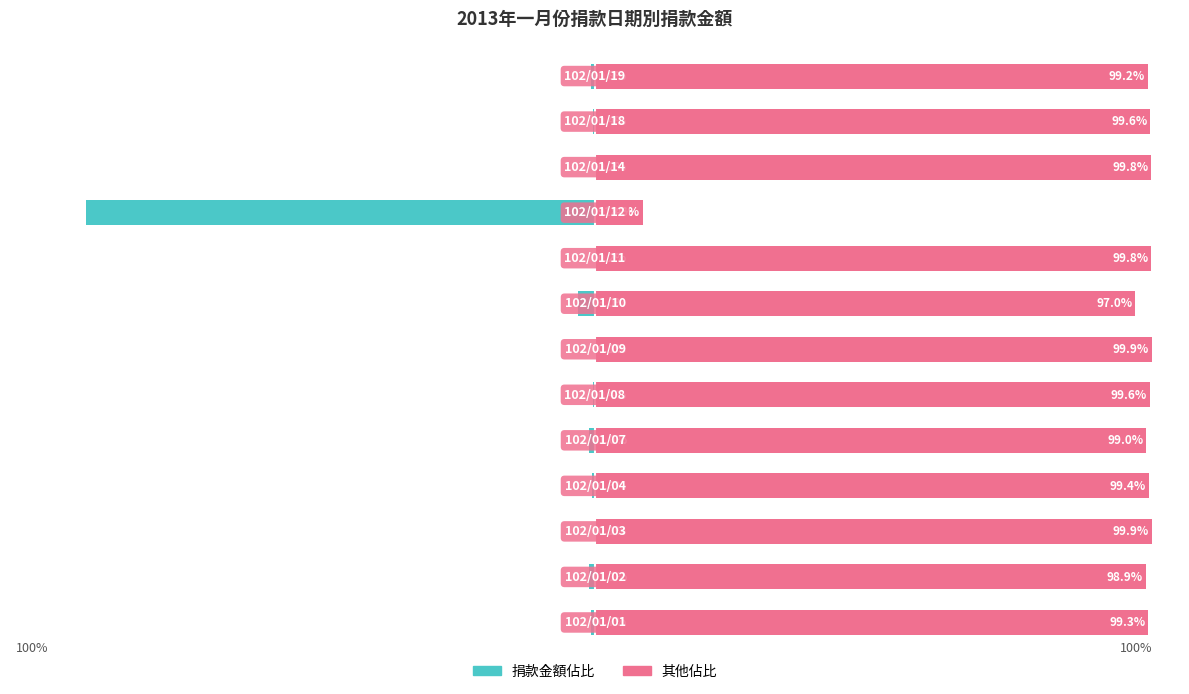

What is the difference between the maximum and minimum values in the 其他佔比 series?

91.3